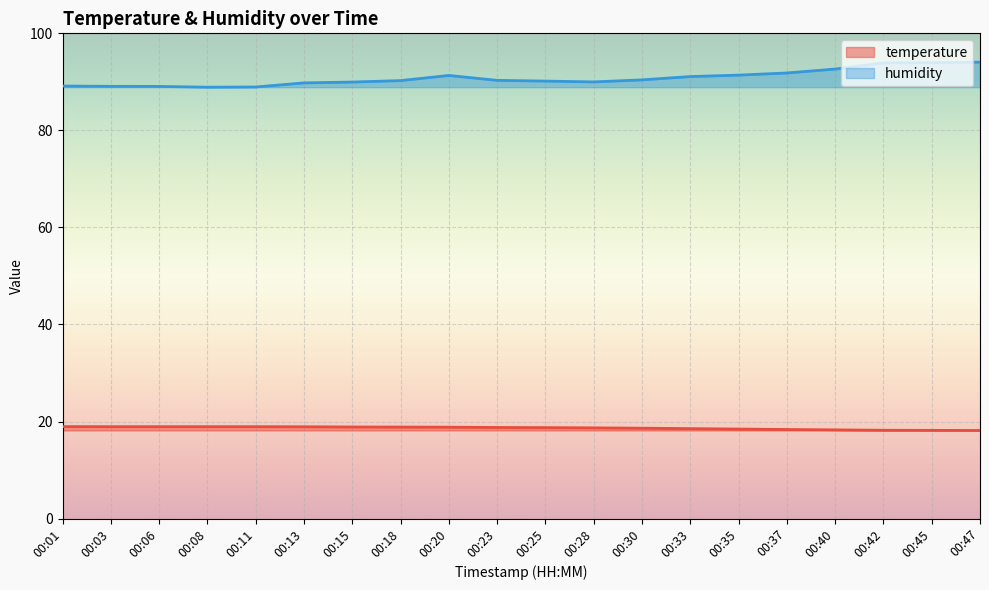

True or false: temperature and humidity intersect in this chart.

False